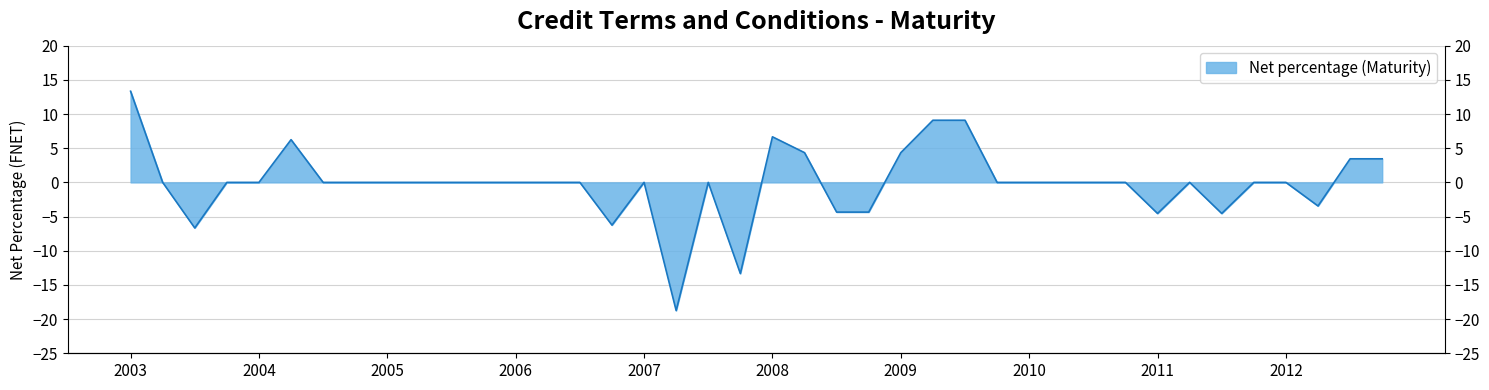

Reading left to right, transcribe all the data shown in this chart.

13.3	0.0	-6.7	0.0	0.0	6.2	0.0	0.0	0.0	0.0	0.0	0.0	0.0	0.0	0.0	-6.2	0.0	-18.8	0.0	-13.3	6.7	4.3	-4.3	-4.3	4.3	9.1	9.1	0.0	0.0	0.0	0.0	0.0	-4.5	0.0	-4.5	0.0	0.0	-3.4	3.4	3.4